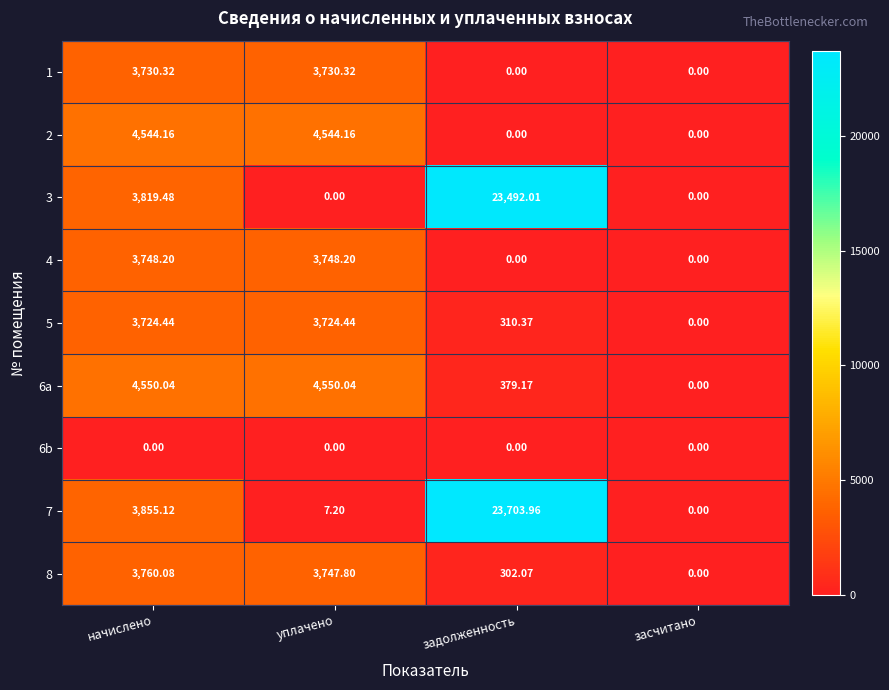

At which category is the sum across all series the highest?

задолженность